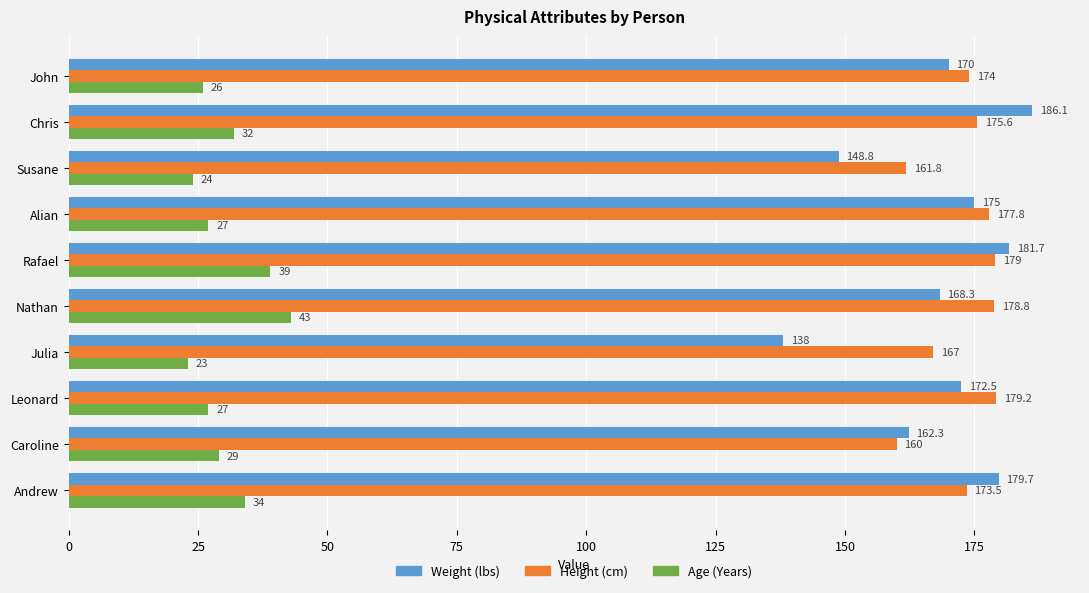

True or false: Weight (lbs) has a value of 295.5 at John.

False